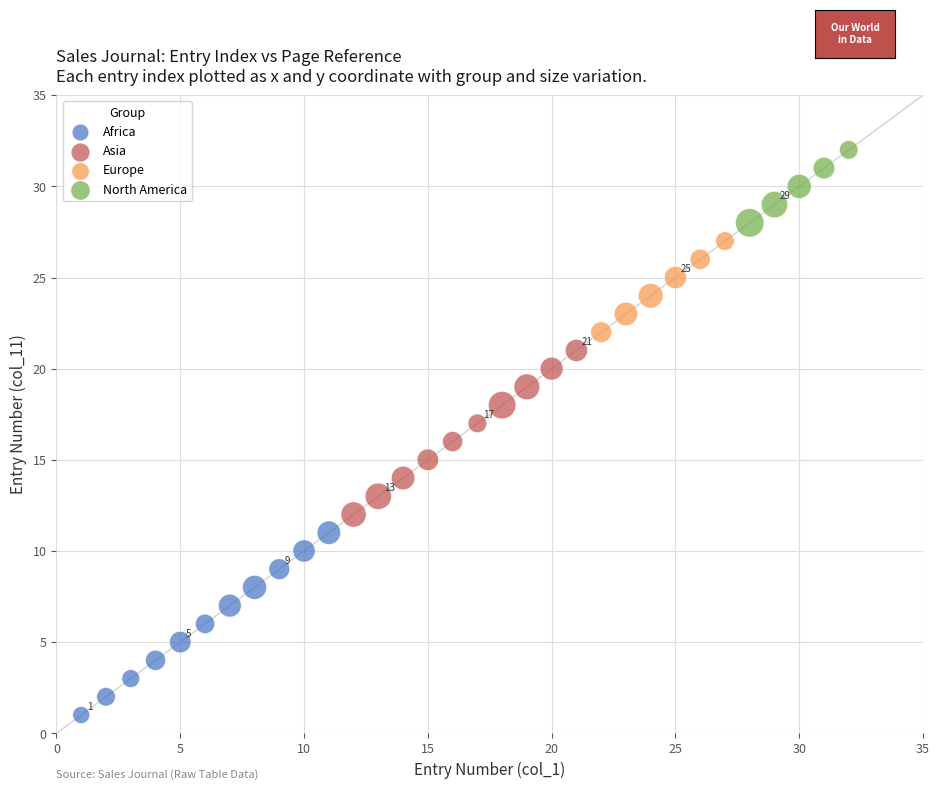

Which series contains the highest Y value?

North America